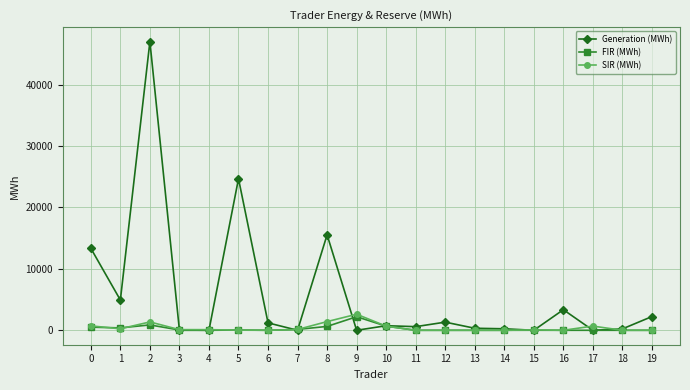

Which series has the largest range (max minus min)?

Generation (MWh)